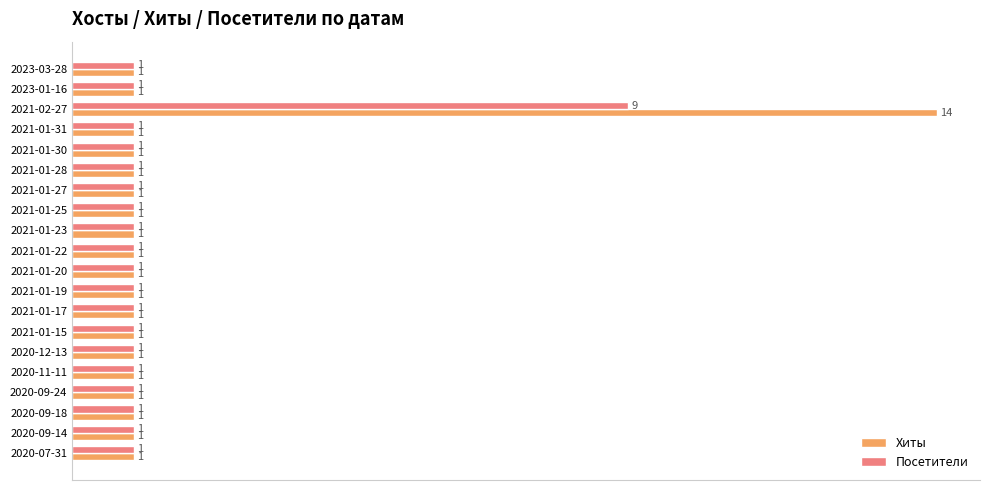

Which series has the largest total across all categories?

Хиты